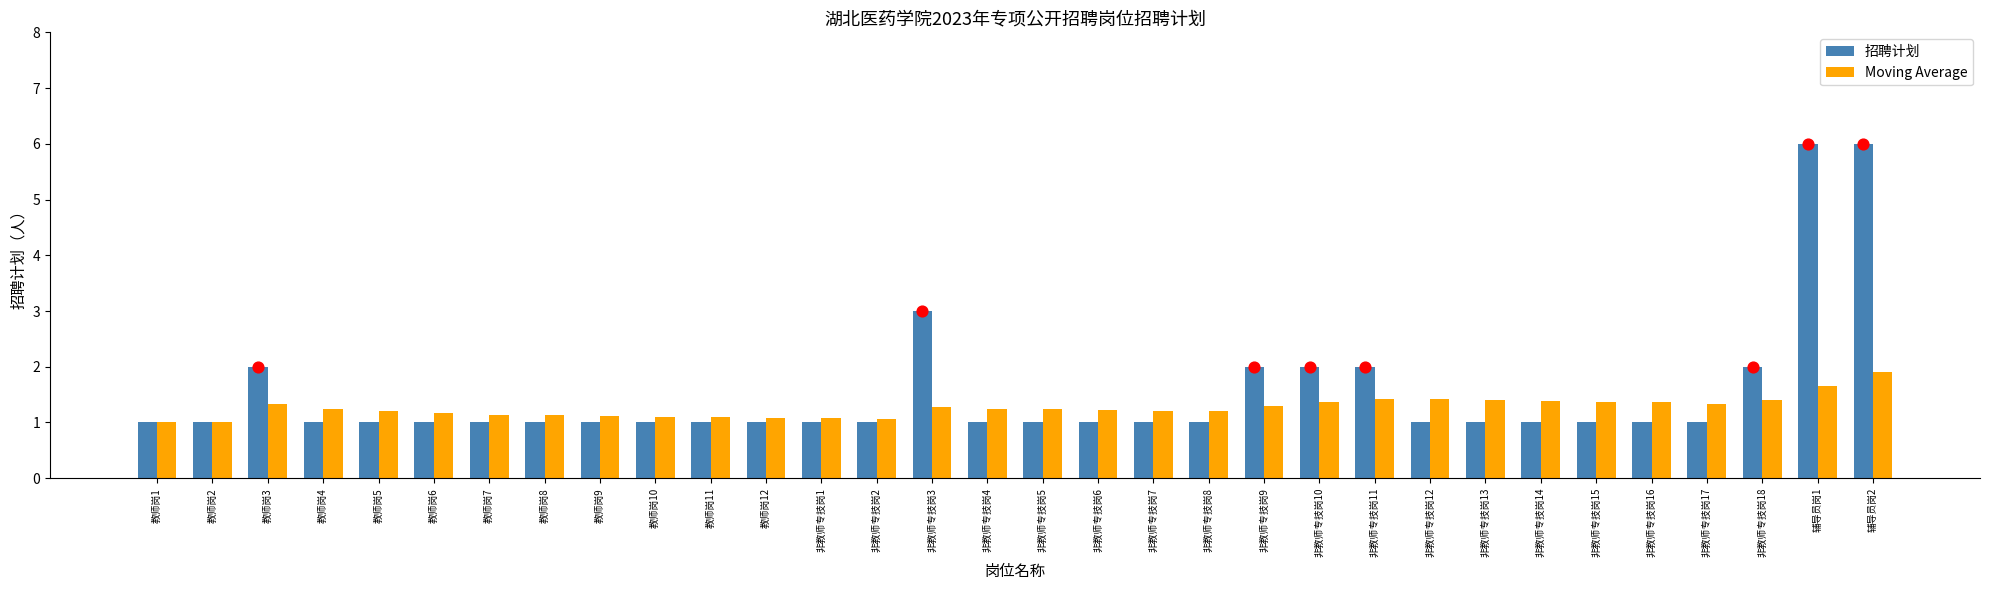

Which series has the largest total across all categories?

招聘计划